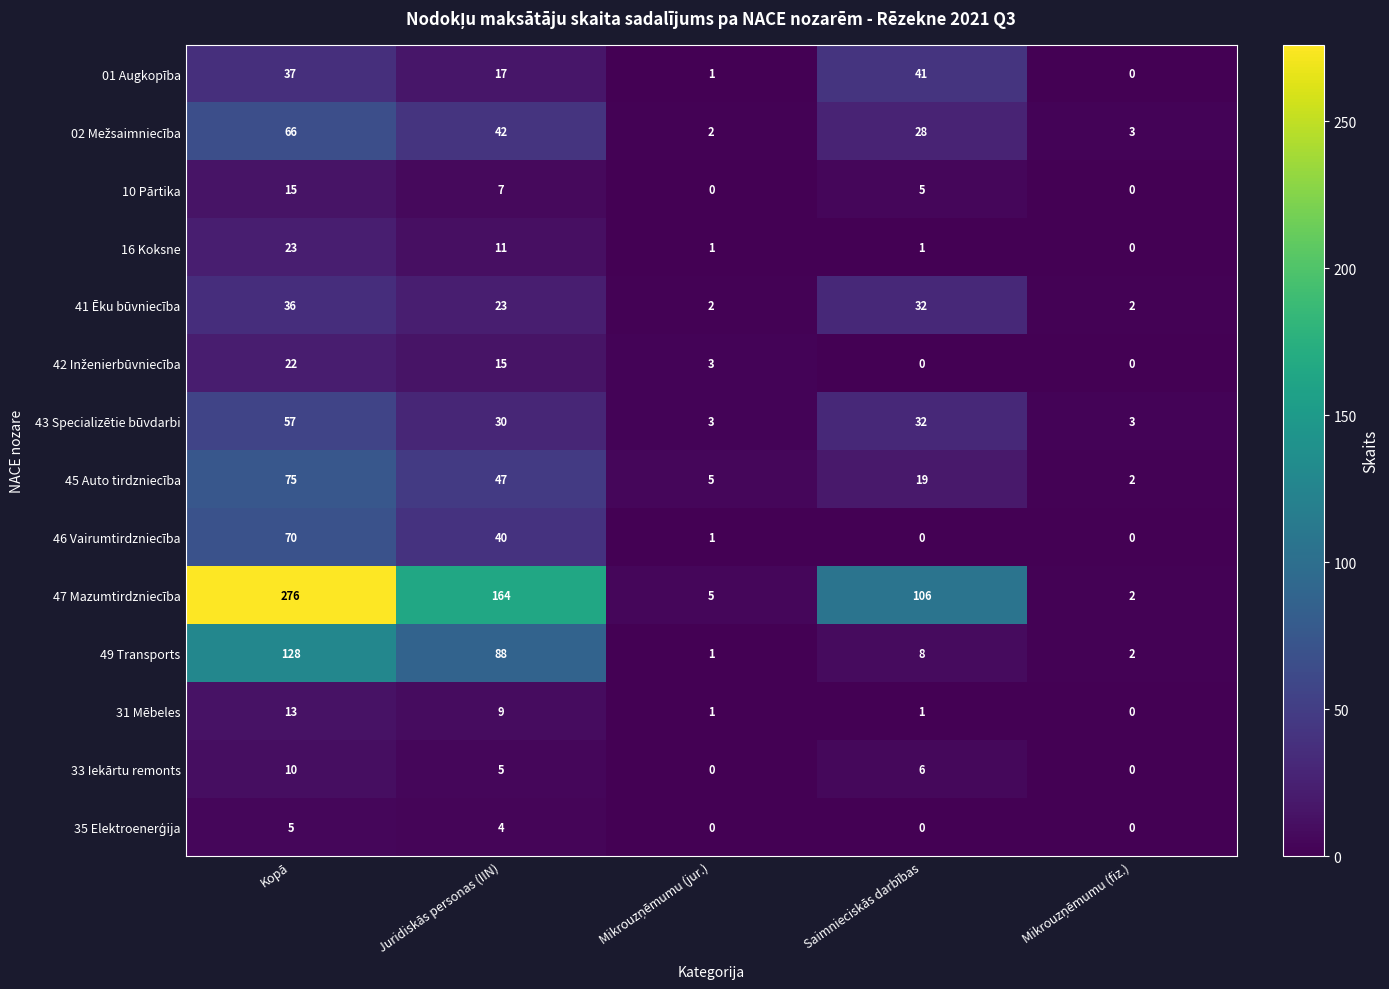

The 43 Specializētie būvdarbi series shows 57 at Kopā. True or false?

True